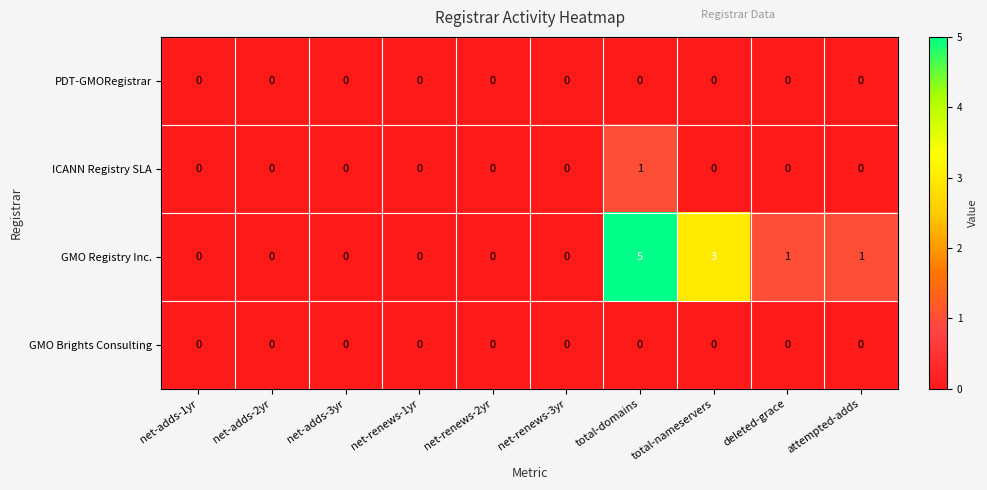

Which series has the largest total across all categories?

GMO Registry Inc.